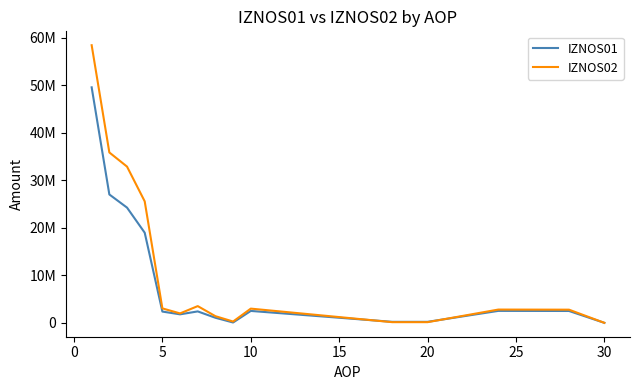

Does the chart display data point markers on the line(s)?

No